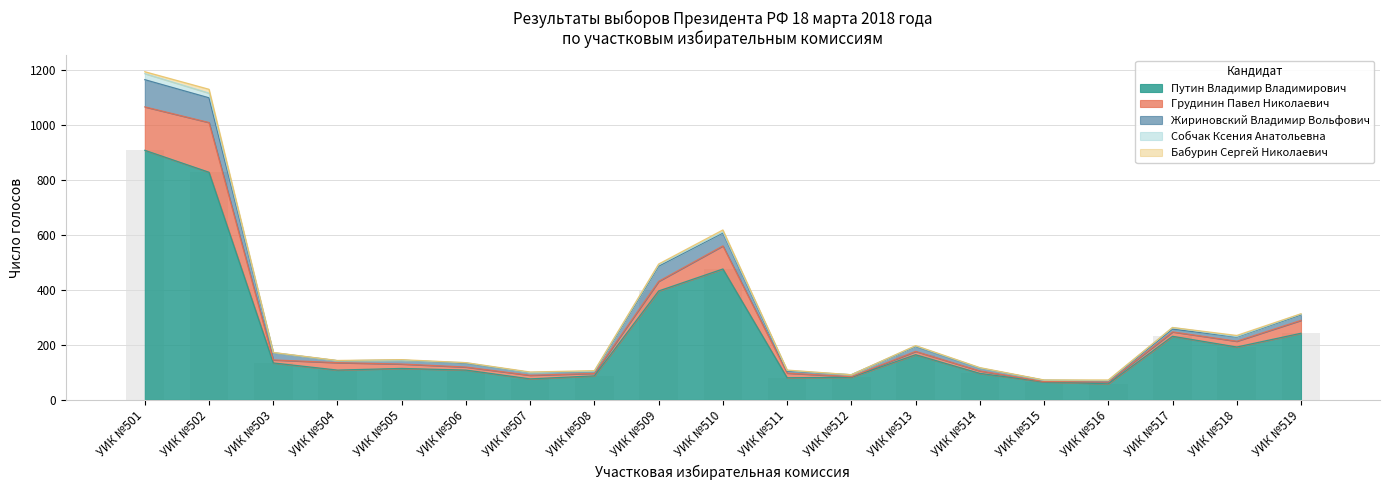

What is the total value across all series at УИК №508?

106